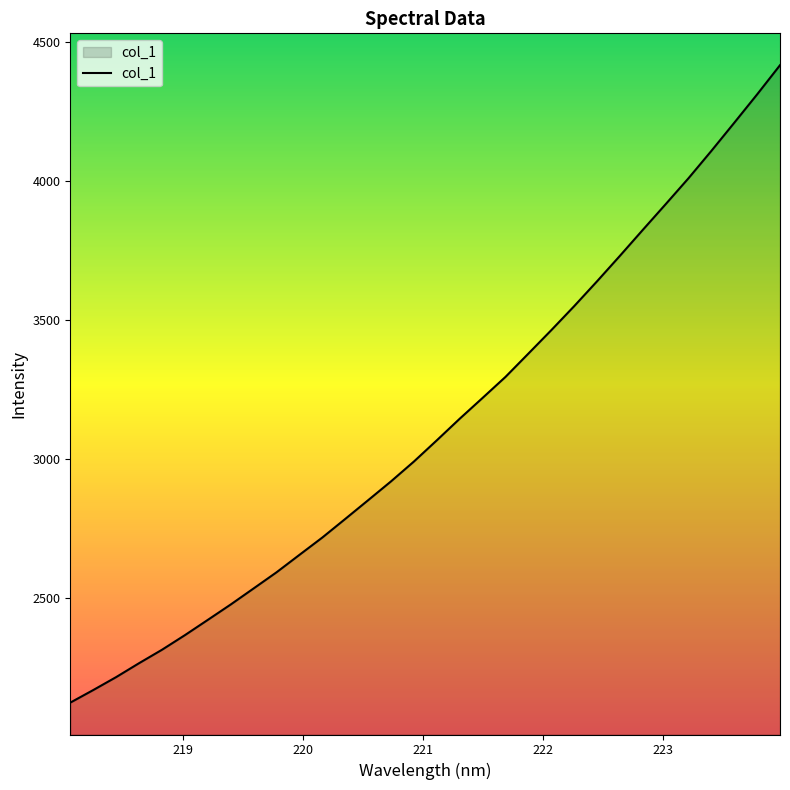

What is the difference between the maximum and minimum values?

2289.9